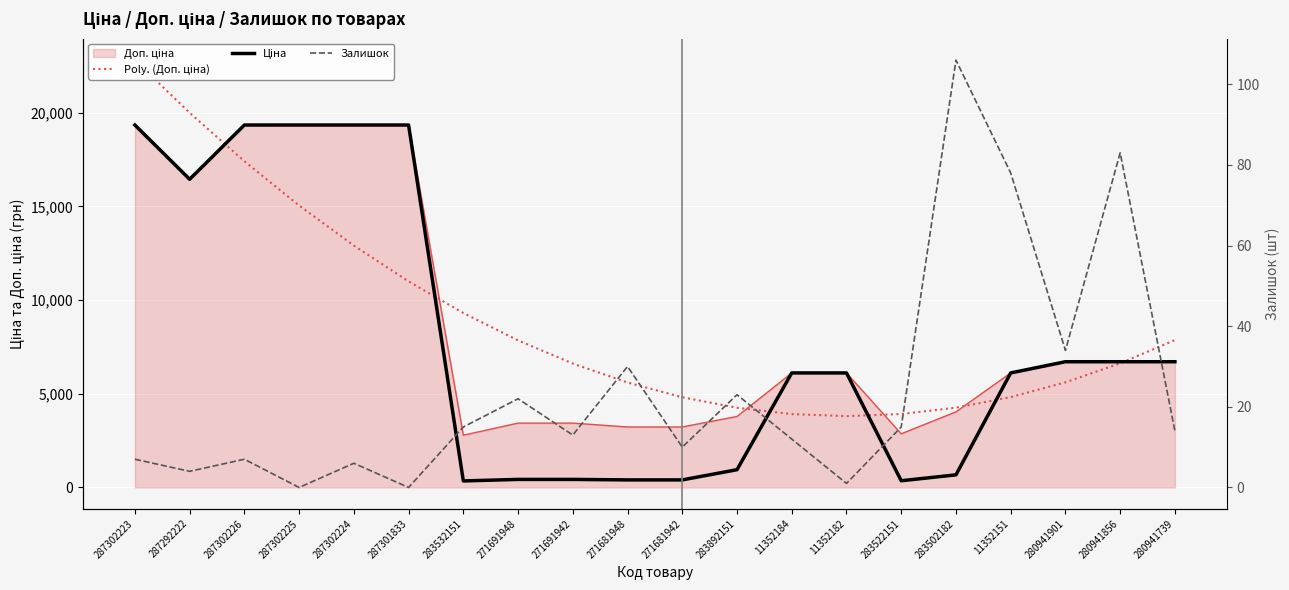

True or false: Poly. (Доп. ціна) has a value of 18230.4 at 287301833.

False